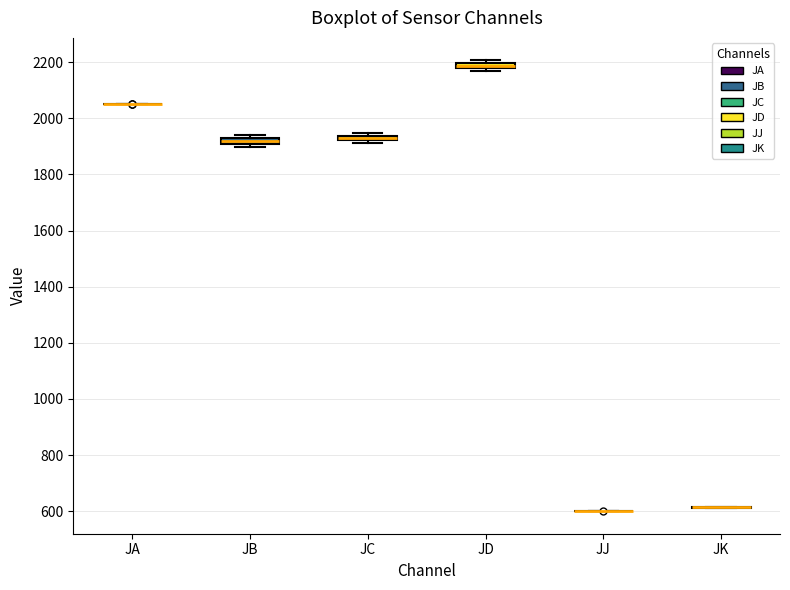

Where is the lower edge of the box for JD on the y-axis? The values are not printed on the chart, so give them approximately, as read against the axis.

2180